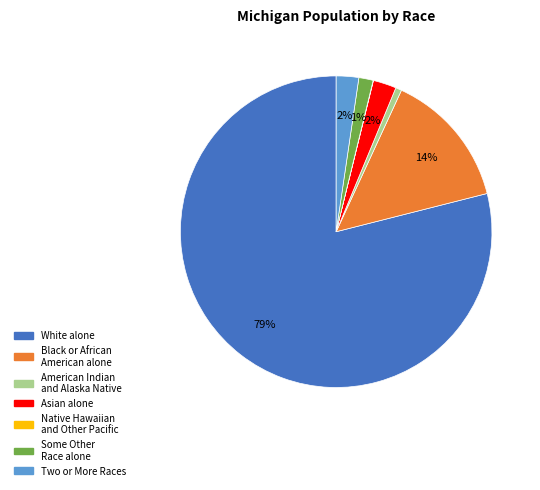

To the nearest percent, what is the average slice percentage?

14%